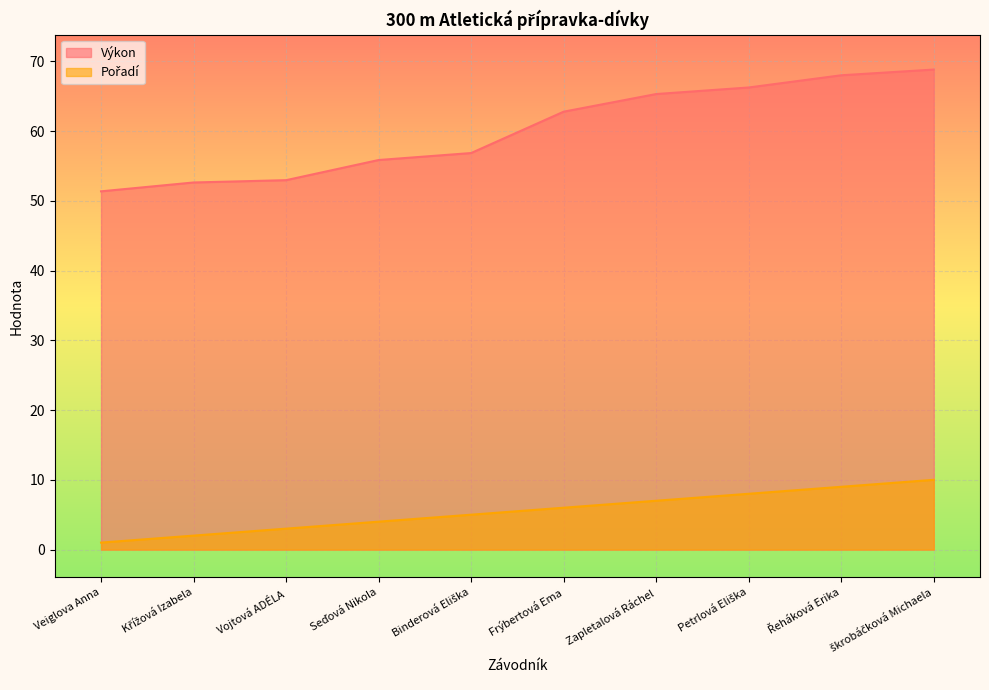

True or false: Výkon and Pořadí intersect in this chart.

False